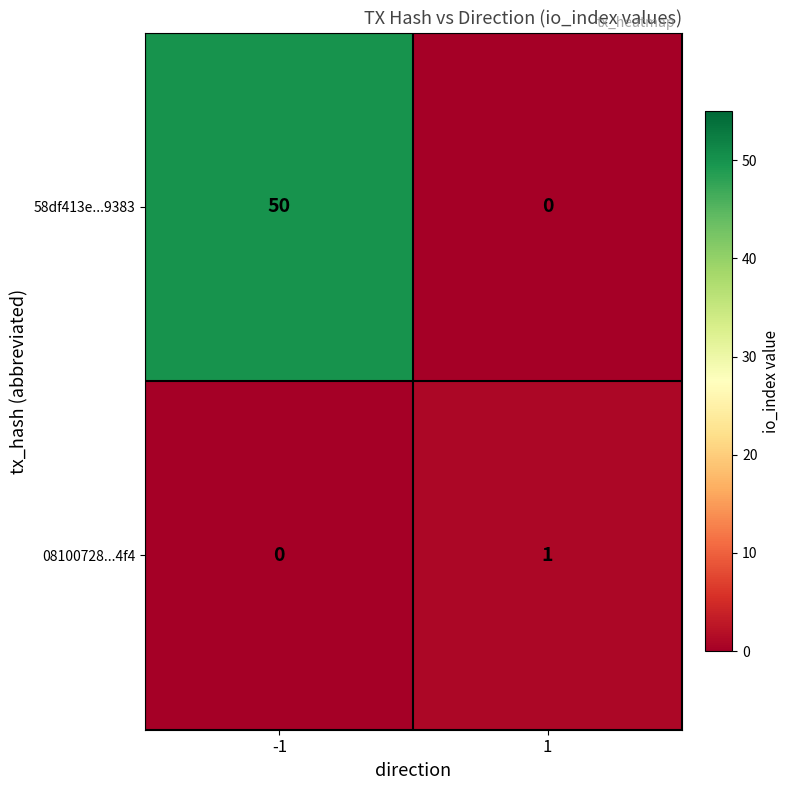

What is the sum of all 58df413e...9383 values?

50